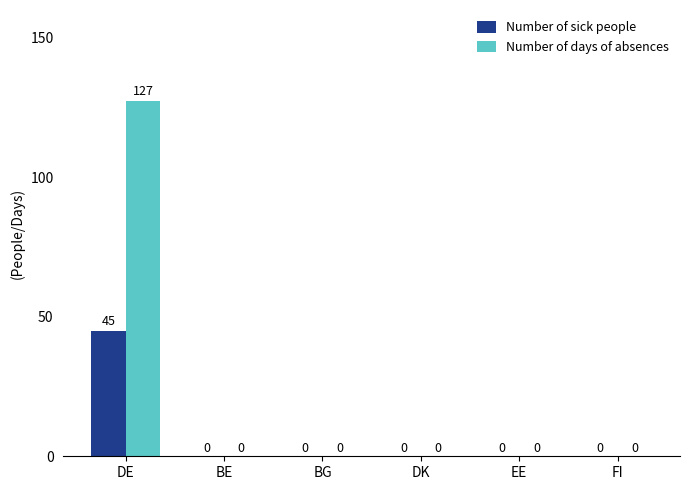

What is the sum of all Number of days of absences values?

127.4